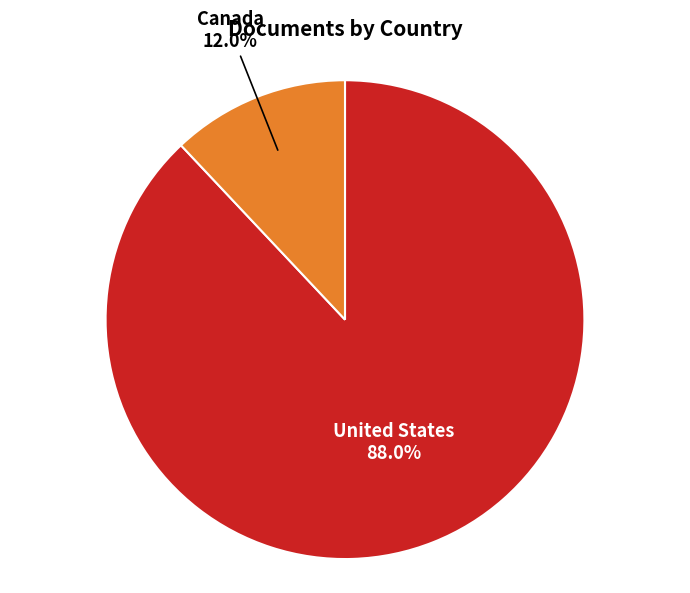

What is the smallest slice in the pie chart?

Canada